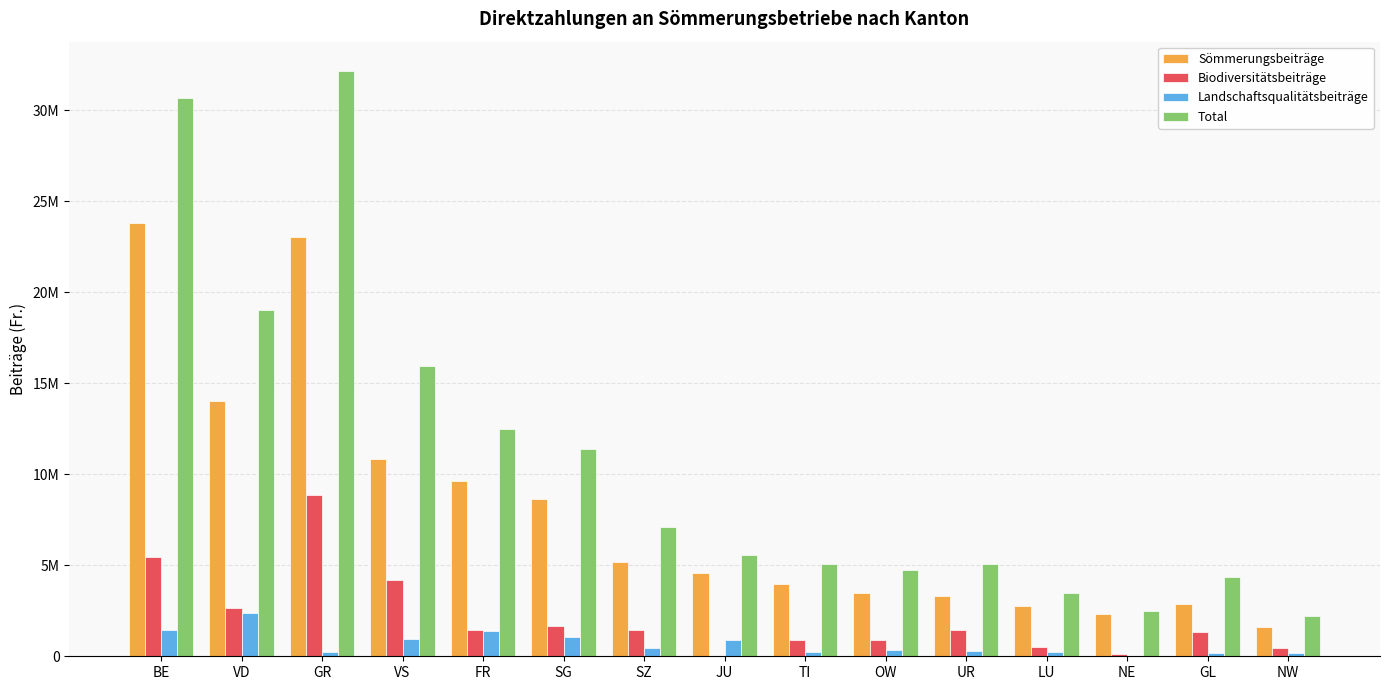

Reading right to left, list all the values displayed in this chart.

Sömmerungsbeiträge: NW=1605291	GL=2895496	NE=2342504	LU=2736811	UR=3337526	OW=3467978	TI=3976218	JU=4593468	SZ=5200144	SG=8646742	FR=9644306	VS=10860057	GR=23046077	VD=14032022	BE=23789155
Biodiversitätsbeiträge: NW=450107	GL=1316509	NE=131553	LU=493069	UR=1425568	OW=918108	TI=886409	JU=35811	SZ=1437608	SG=1648033	FR=1452335	VS=4177353	GR=8879816	VD=2646795	BE=5445275
Landschaftsqualitätsbeiträge: NW=169065	GL=155756	NE=0	LU=261667	UR=301270	OW=339317	TI=213235	JU=912949	SZ=454851	SG=1083522	FR=1398400	VS=934756	GR=248071	VD=2354044	BE=1455288
Total: NW=2224463	GL=4367762	NE=2474057	LU=3491546	UR=5064365	OW=4725403	TI=5075862	JU=5542228	SZ=7092604	SG=11378298	FR=12495041	VS=15972166	GR=32173964	VD=19032861	BE=30689719